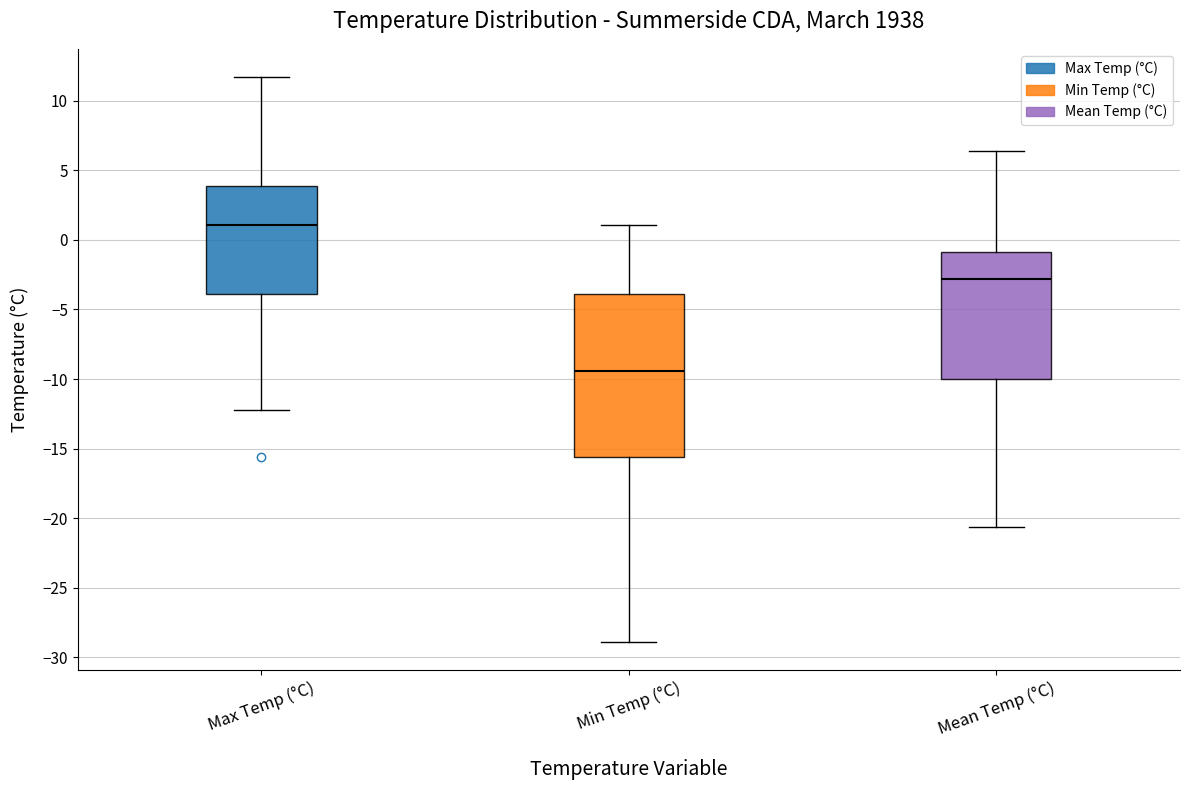

Where is the upper edge of the box for Min Temp (°C) on the y-axis? The values are not printed on the chart, so give them approximately, as read against the axis.

-4.0